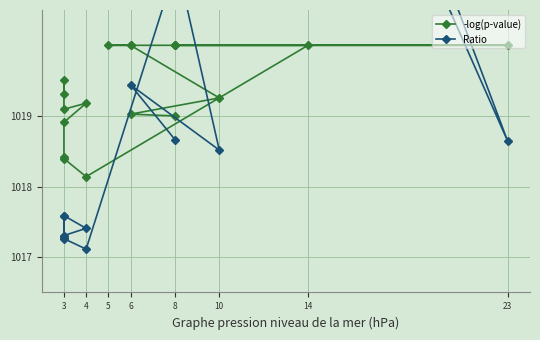

What is the sum of all Ratio values?

19413.0